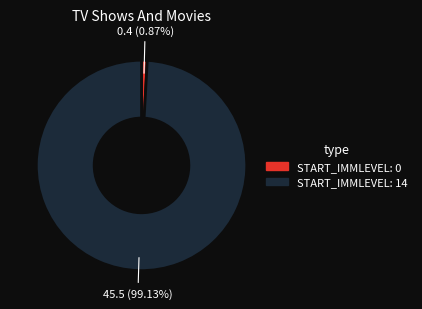

What is the majority slice?

START_IMMLEVEL: 14